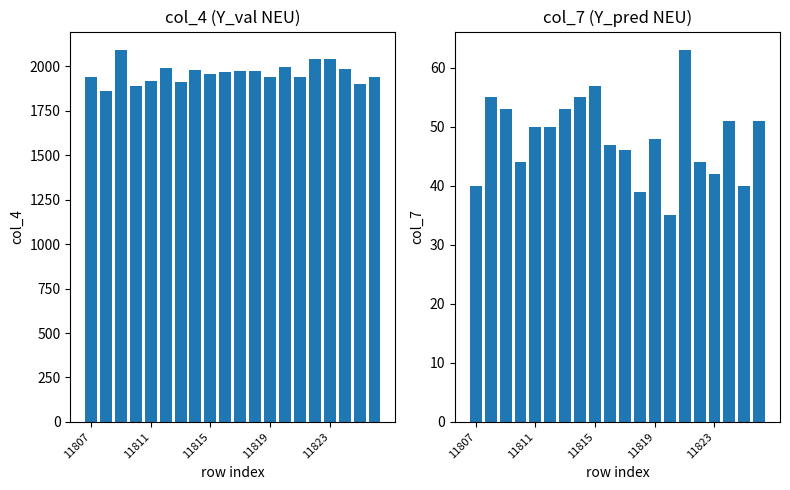

At how many categories does at least one series exceed 989?

20